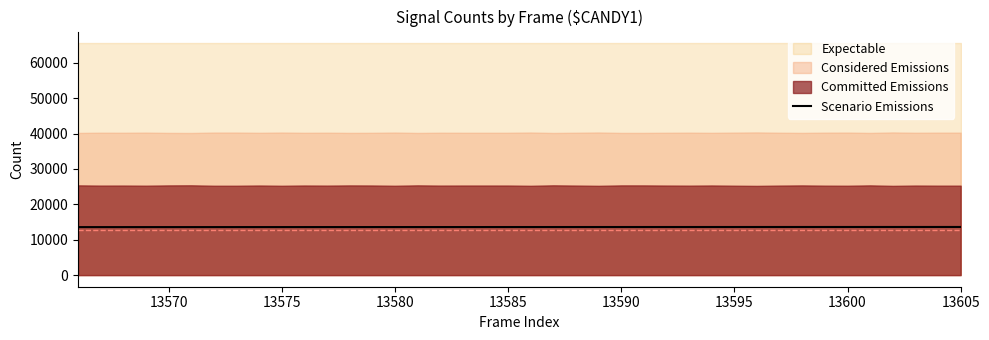

How many lines are shown in the chart?

1